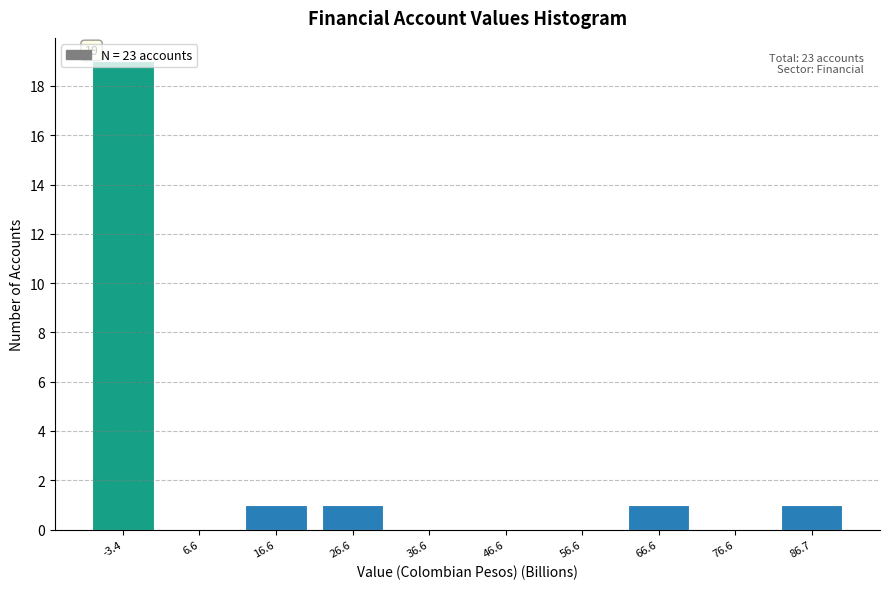

True or false: the data shows 1 at 66.6.

True